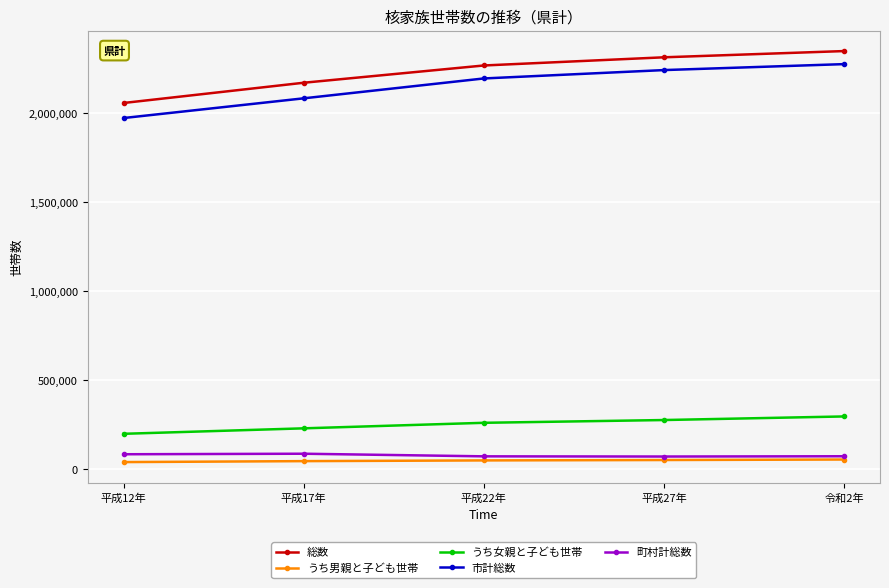

True or false: 総数 has more than 1 interior local peaks.

False